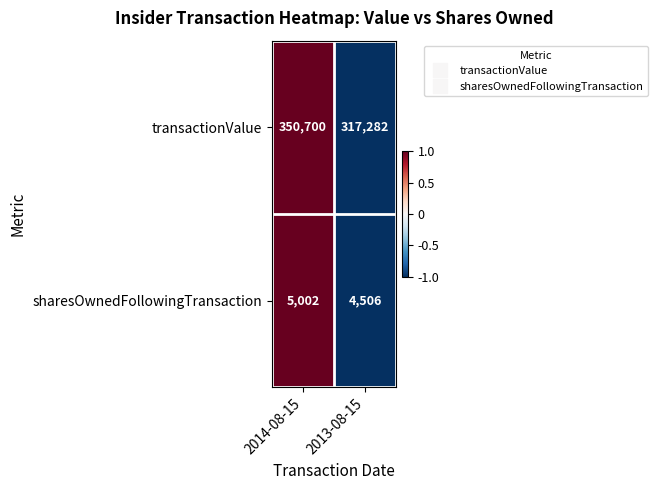

How many values in the transactionValue series are below 350700?

1